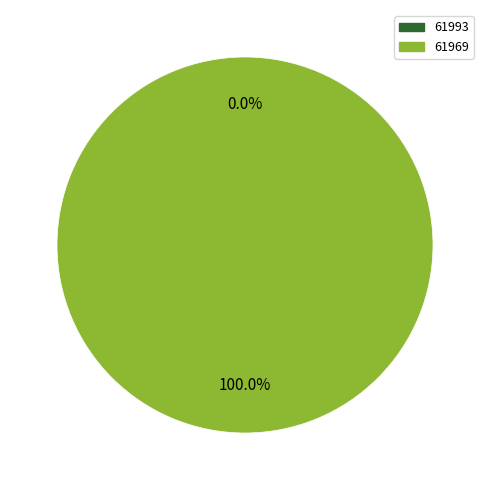

To the nearest percent, what is the difference between the 61969 and 61993 slice percentages?

100%